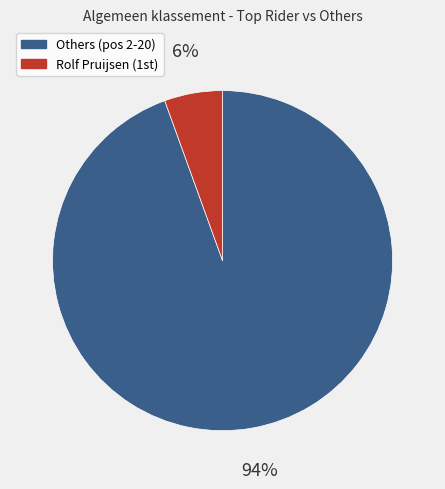

To the nearest percent, what is the average slice percentage?

50%